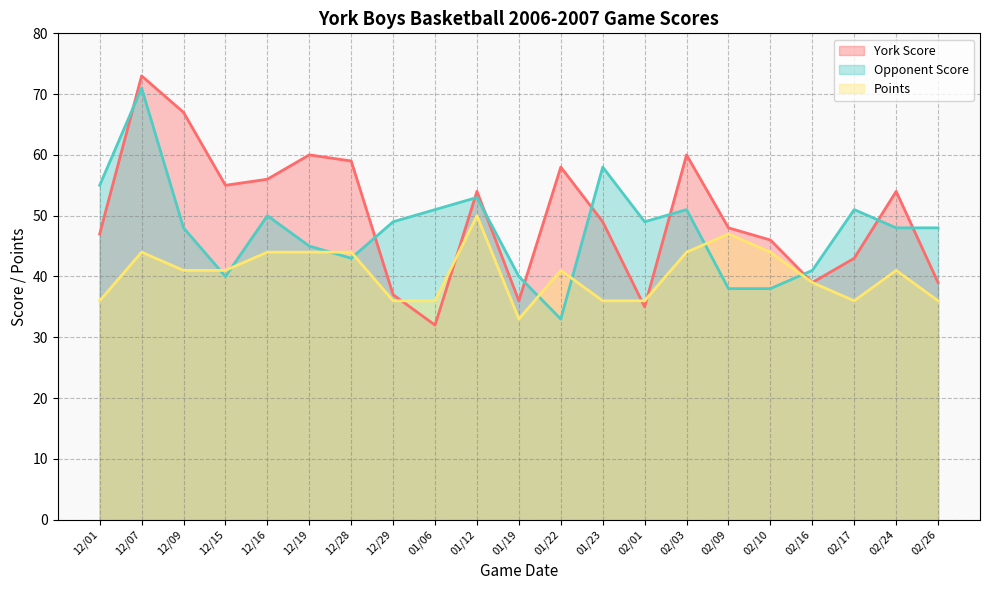

How many lines are shown in the chart?

3